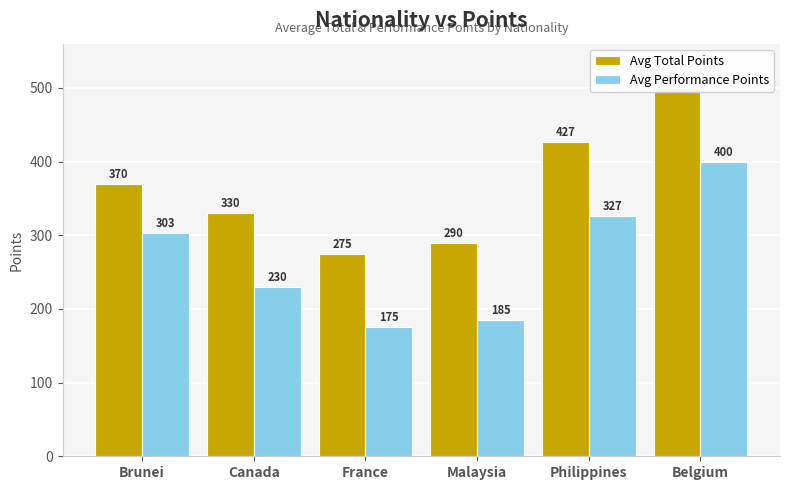

True or false: Avg Total Points has a value of 564.8 at Brunei.

False